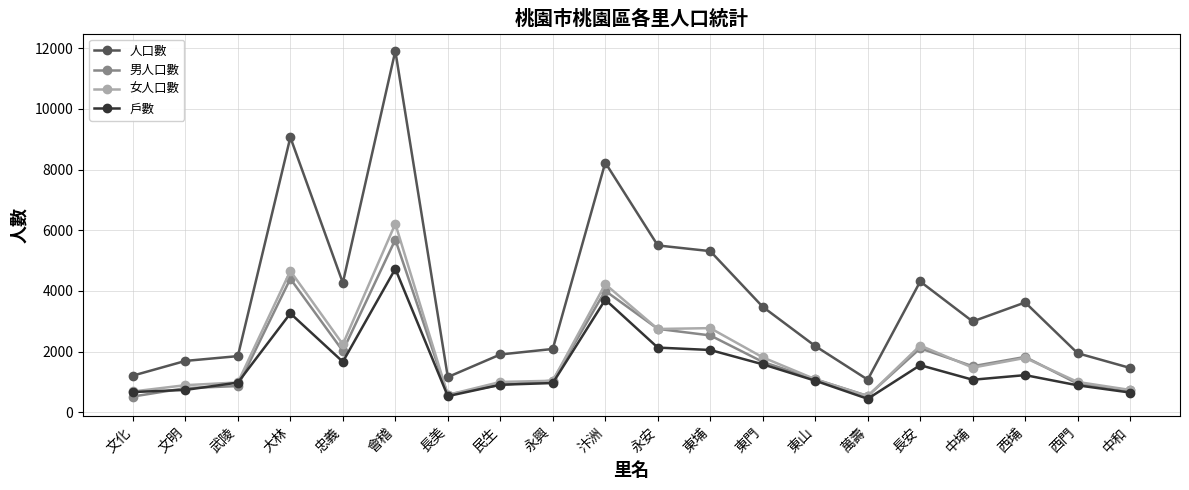

True or false: 人口數 and 女人口數 intersect in this chart.

False